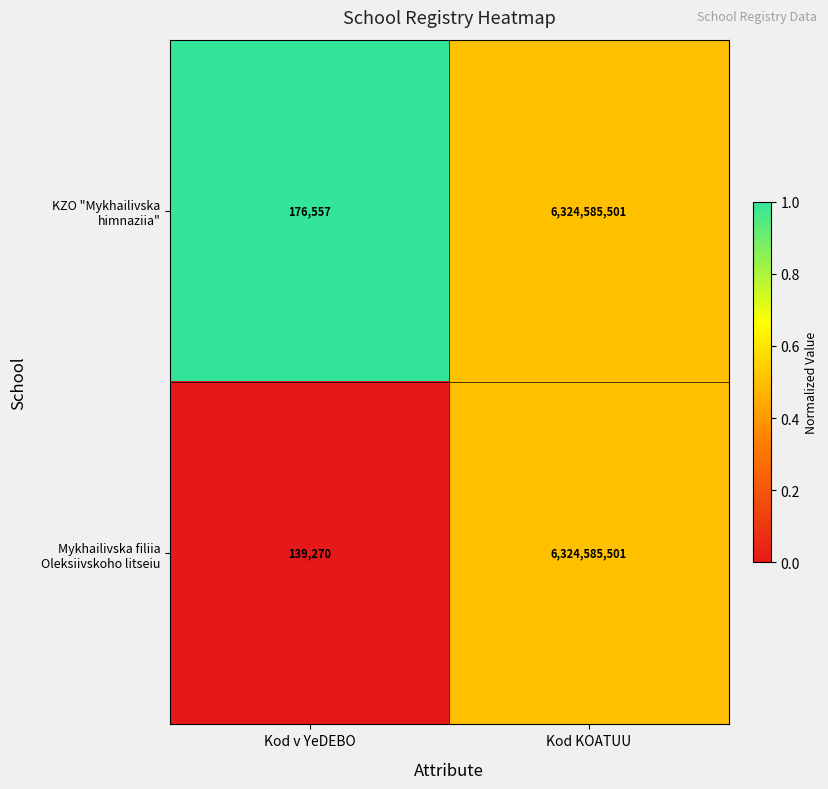

Rank the categories by KZO "Mykhailivska himnaziia" value from lowest to highest.

Kod v YeDEBO, Kod KOATUU